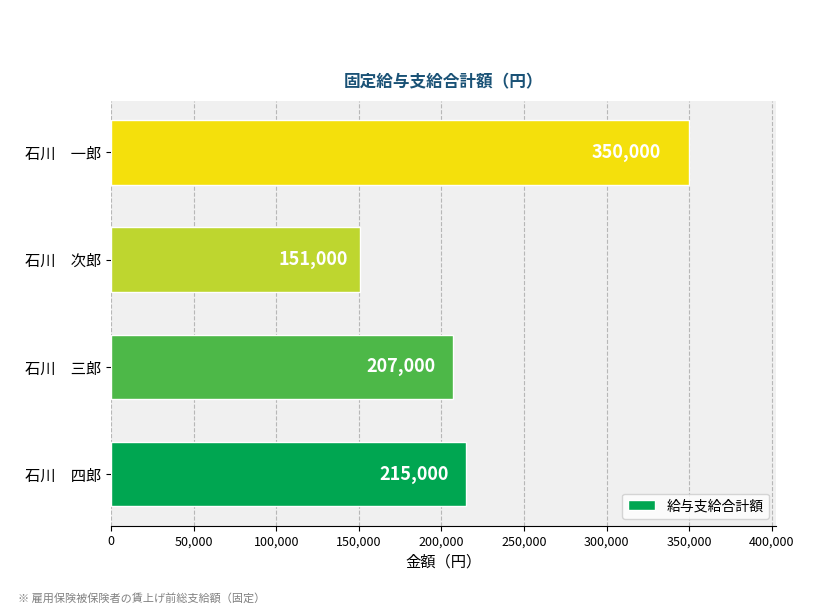

Reading bottom to top, extract all data points from this chart.

215000	207000	151000	350000